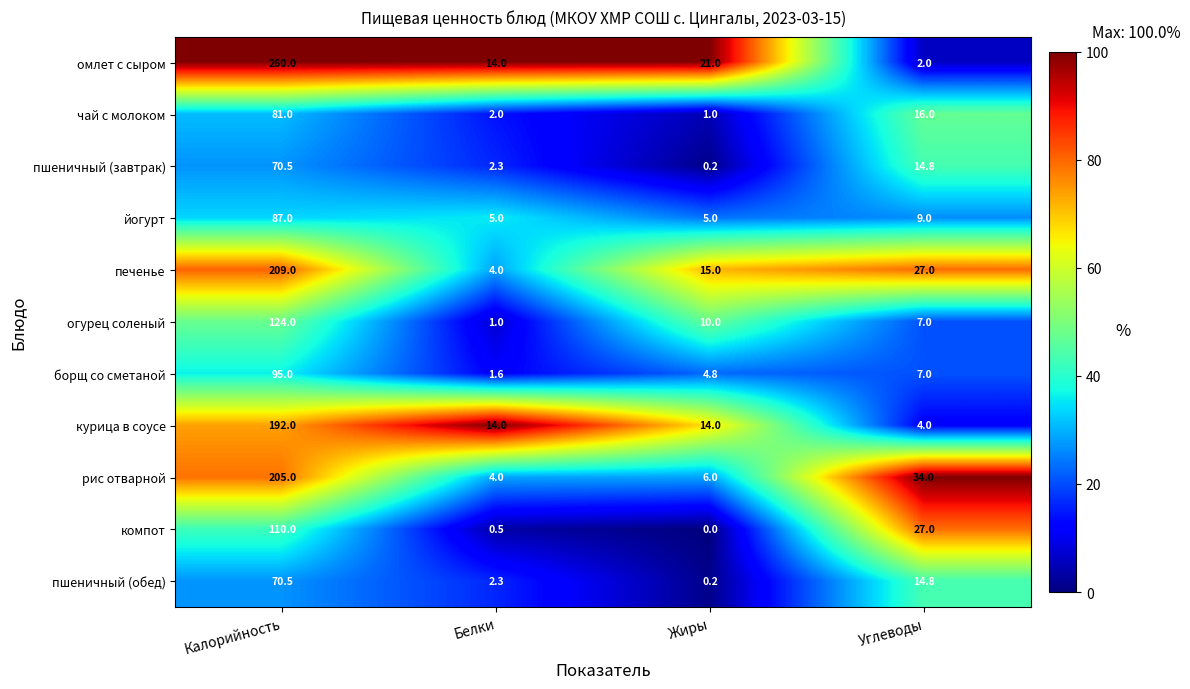

At which label is компот closest to 55?

Углеводы